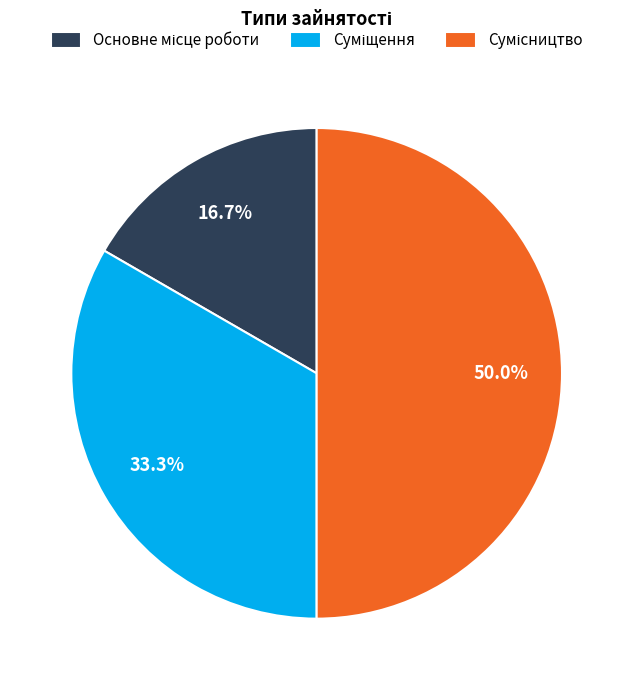

How many slices are in this pie chart?

3